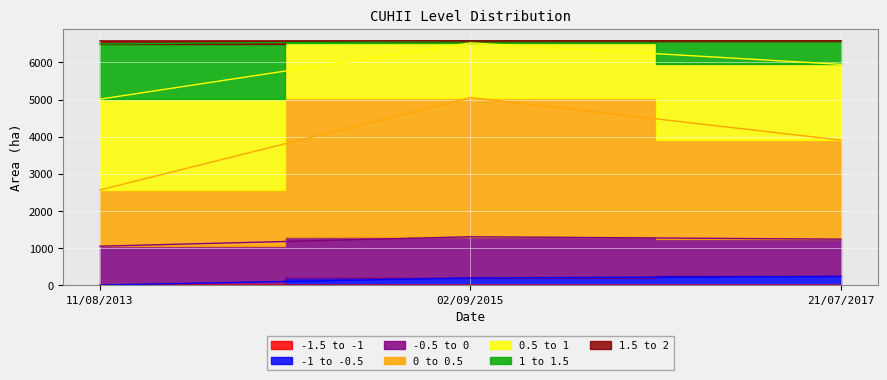

Which series changed the most between 11/08/2013 and 02/09/2015?

0 to 0.5